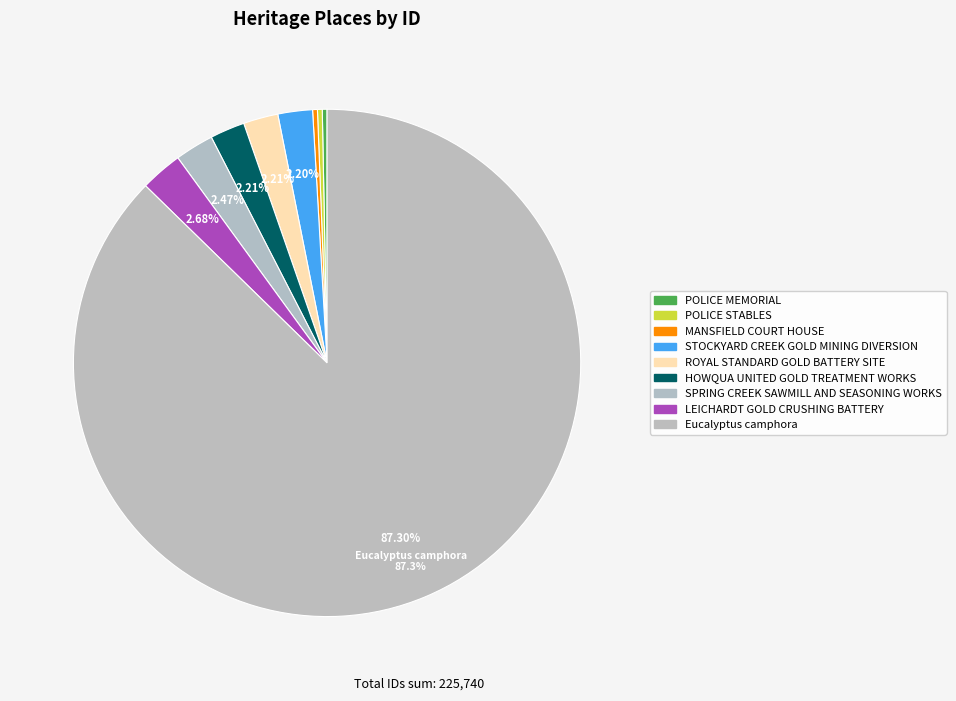

How many segments does this pie chart have?

9